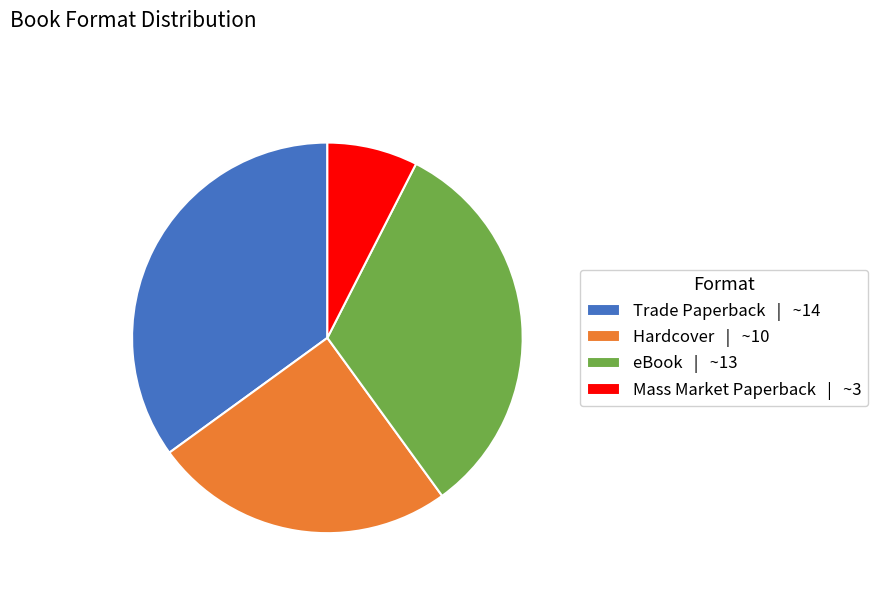

Rank the categories by value from highest to lowest.

Trade Paperback, eBook, Hardcover, Mass Market Paperback